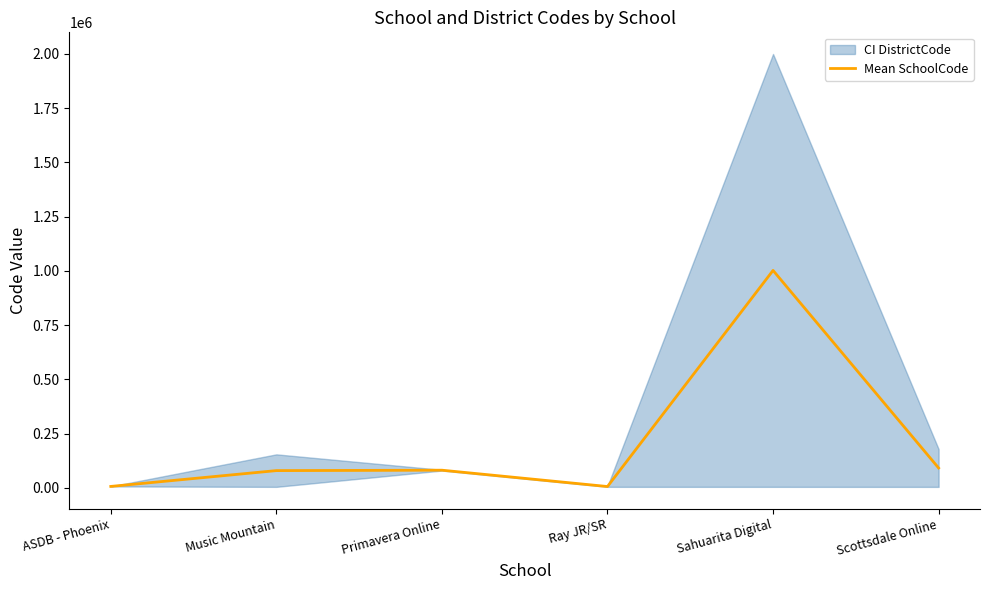

What is the average value?

210957